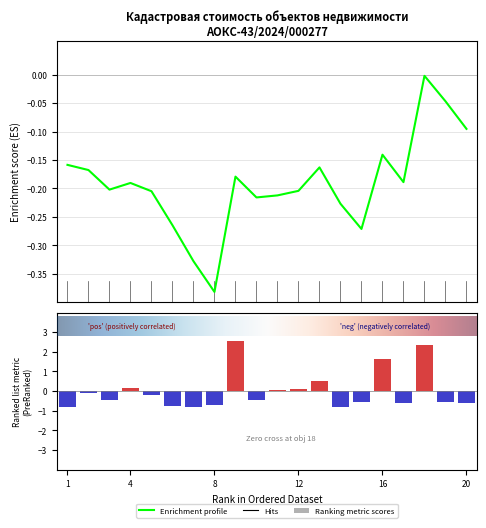

Does the chart contain any negative values?

Yes